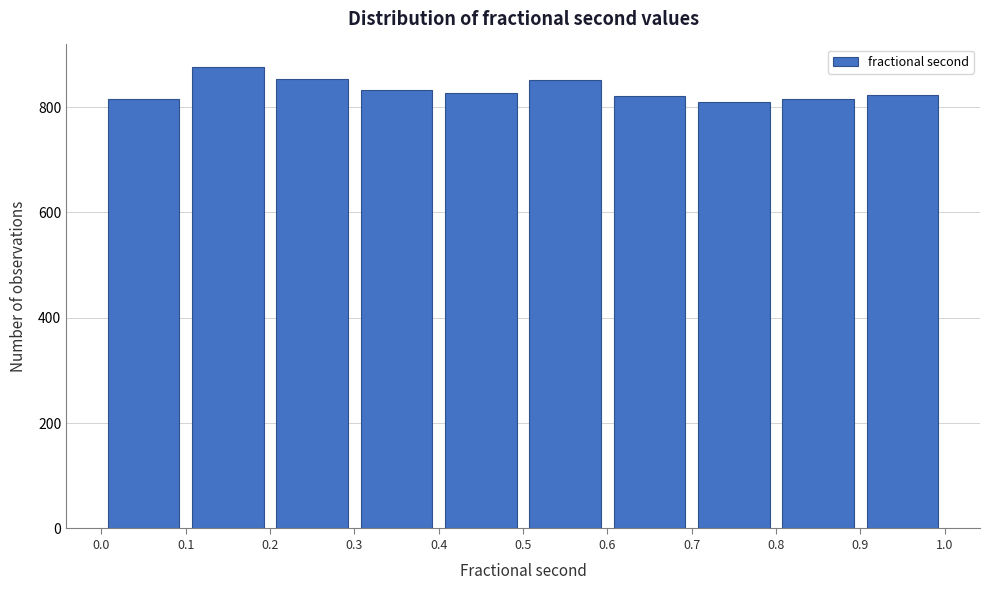

Over which range of the x-axis is the bar tallest?

0.1 to 0.2